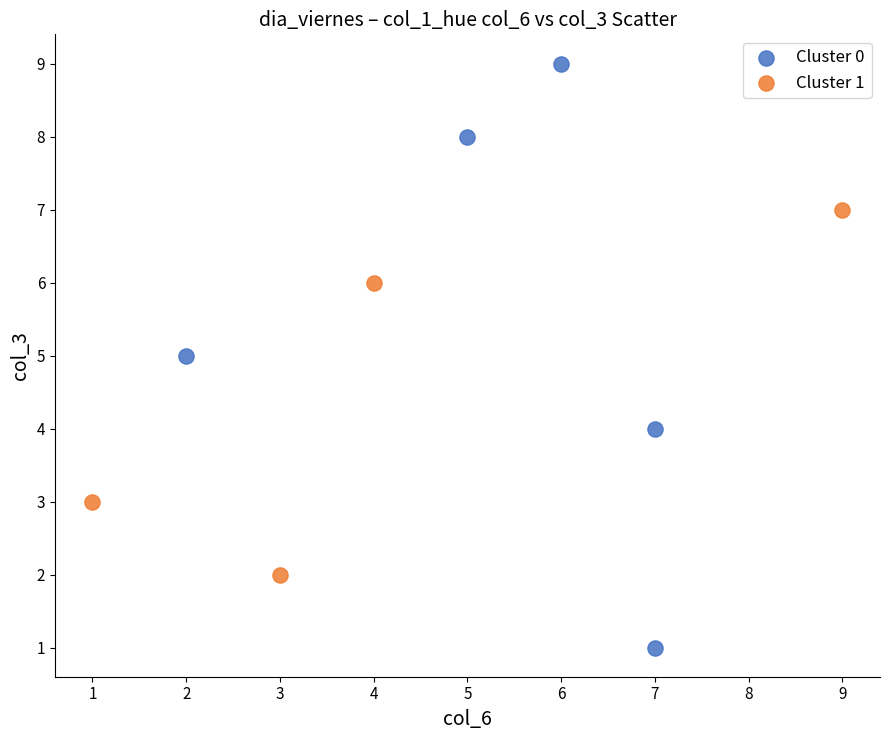

Which series contains the lowest Y value?

Cluster 0